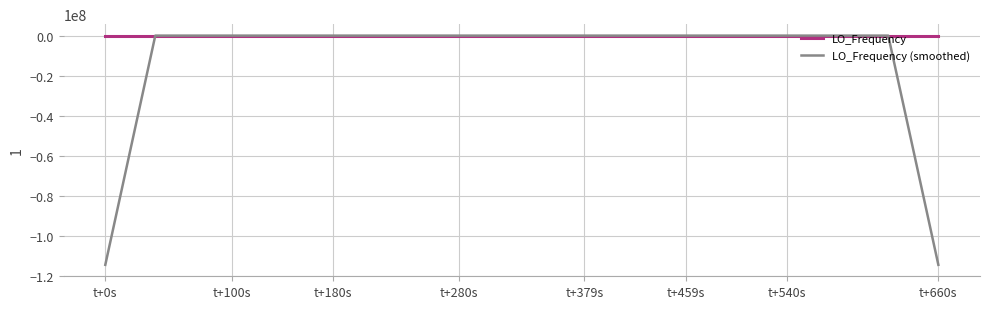

Which series has the largest total across all categories?

LO_Frequency